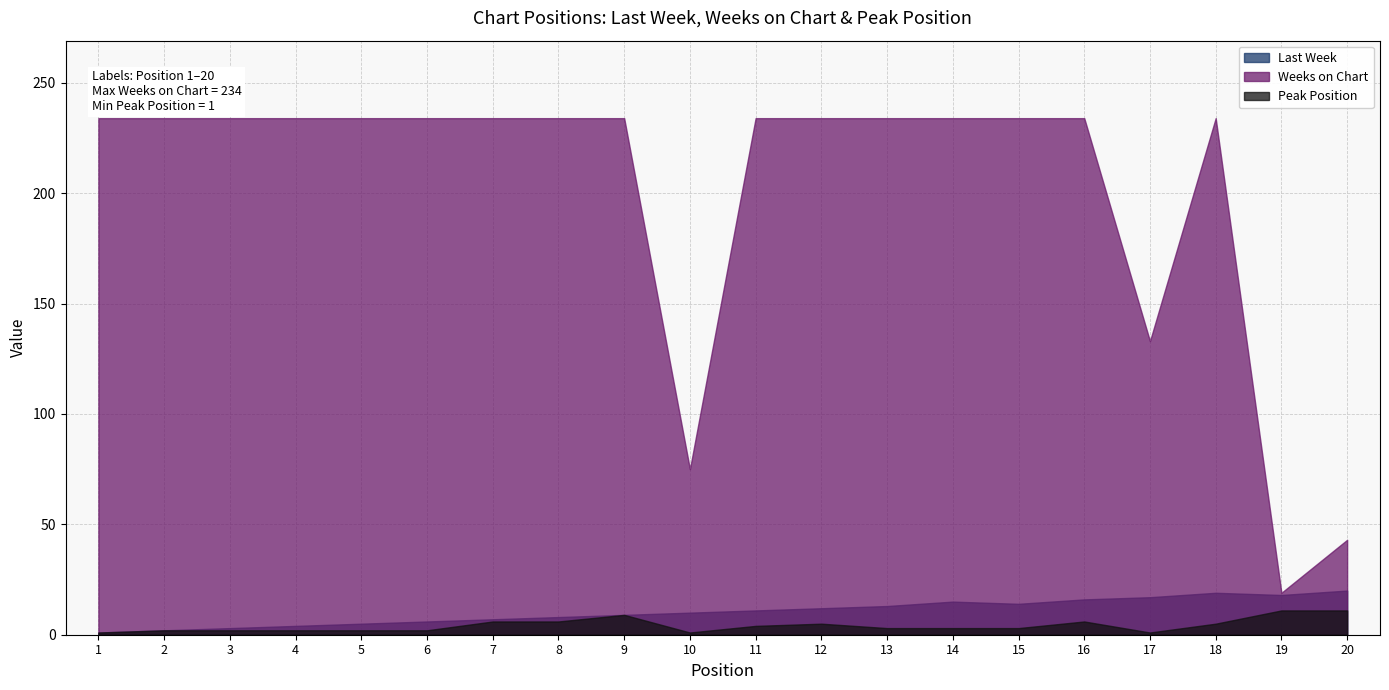

Which category has the lowest value in the Weeks on Chart series?

19